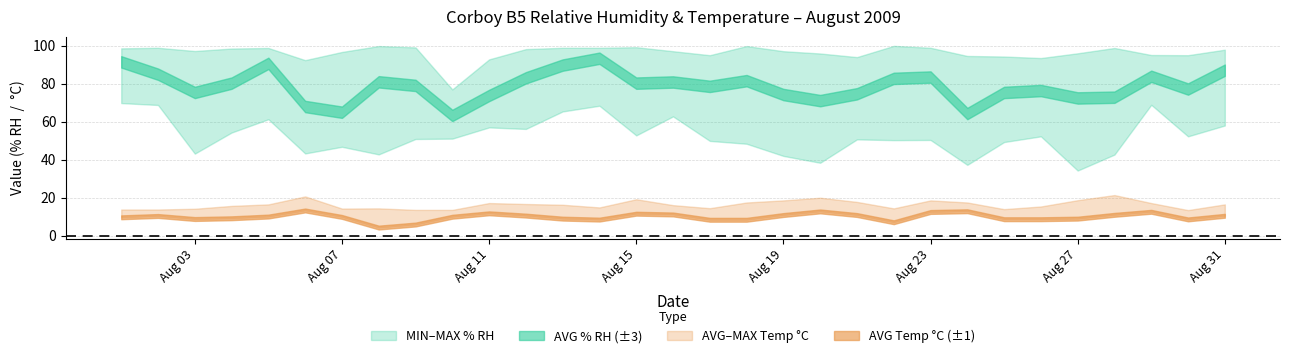

What is the difference between the AVG Temp values at 31/08/2009 and 07/08/2009?

0.6